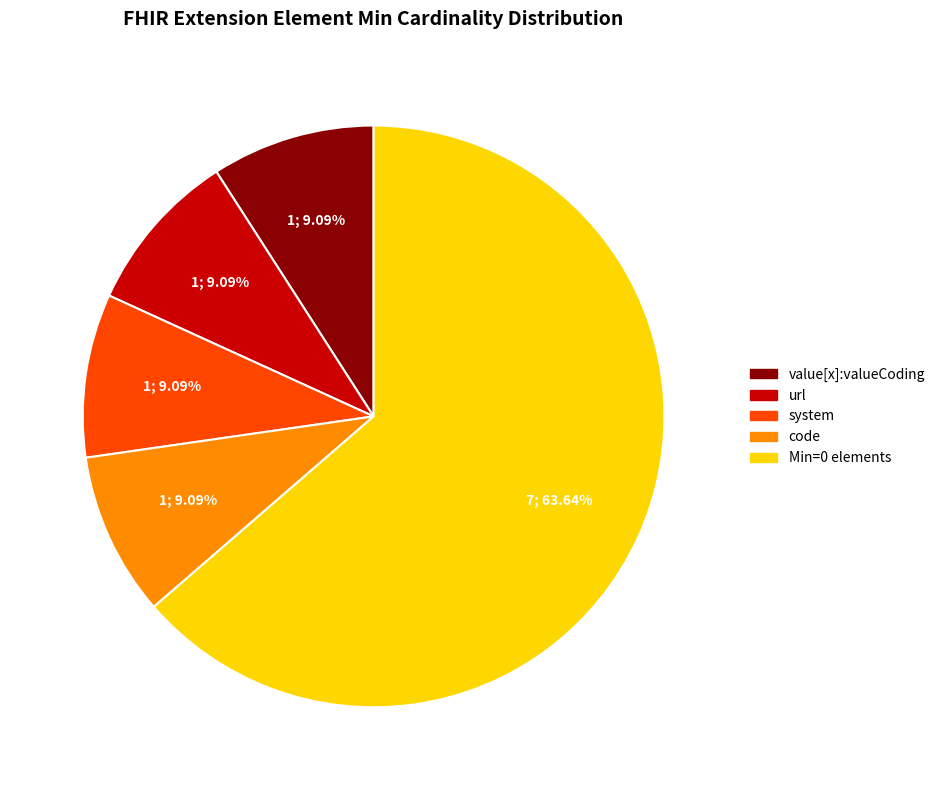

Is there any slice that represents more than half of the pie?

Yes